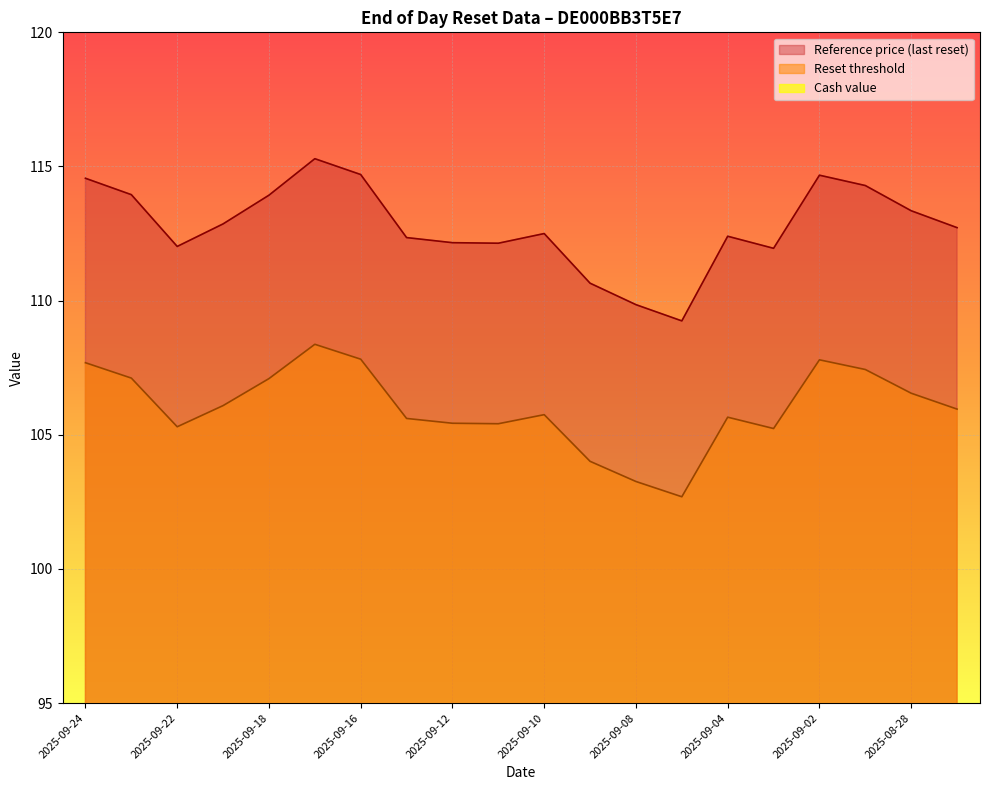

True or false: Cash value has a value of 6.1 at 2025-09-03.

True